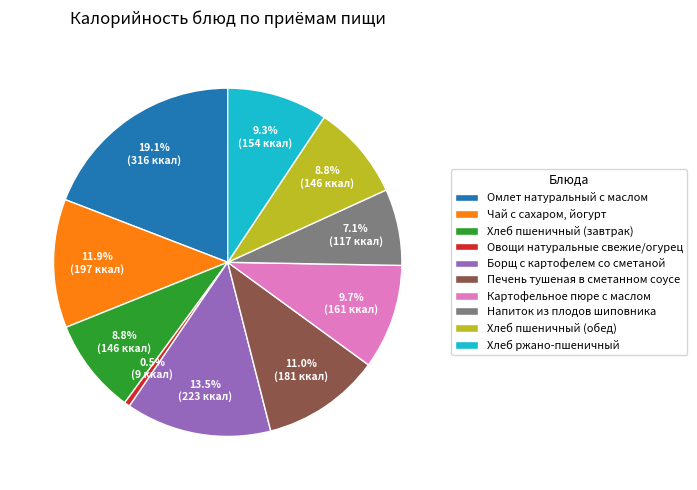

To the nearest percent, what percentage of the pie is Хлеб пшеничный (завтрак)?

9%